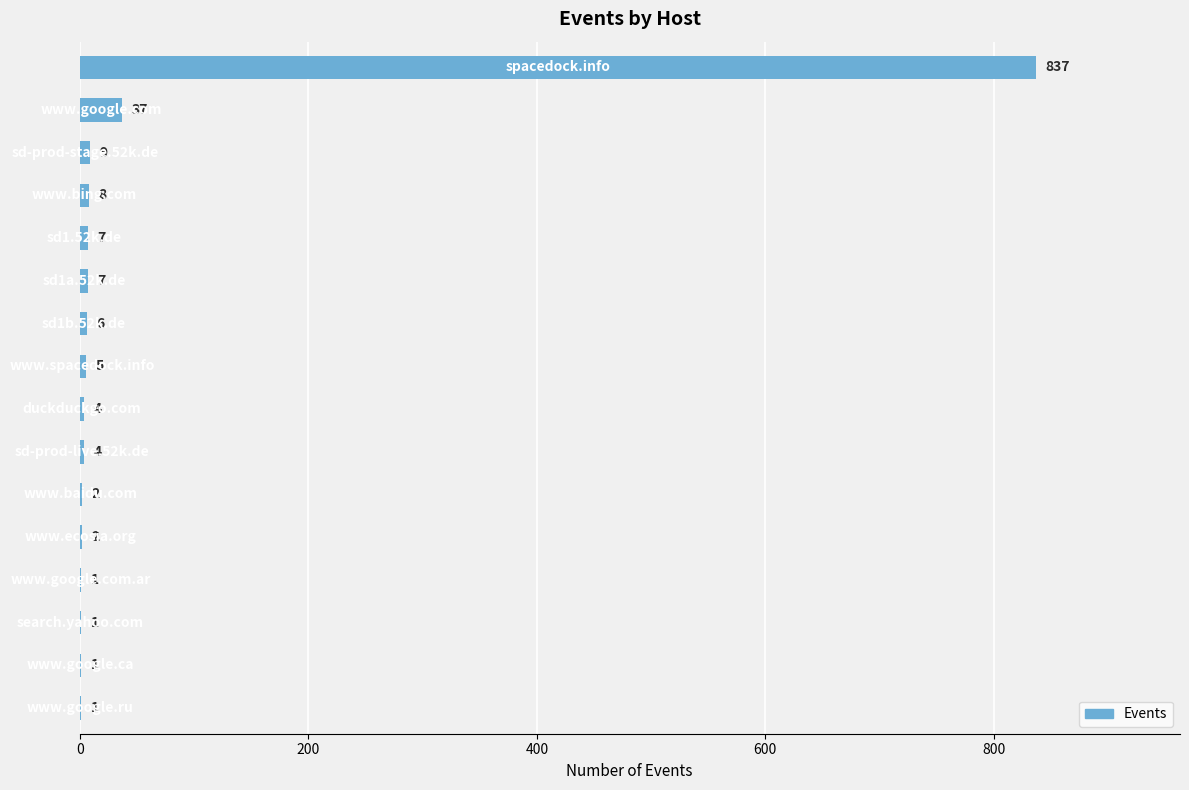

What is the maximum value shown in the chart?

837